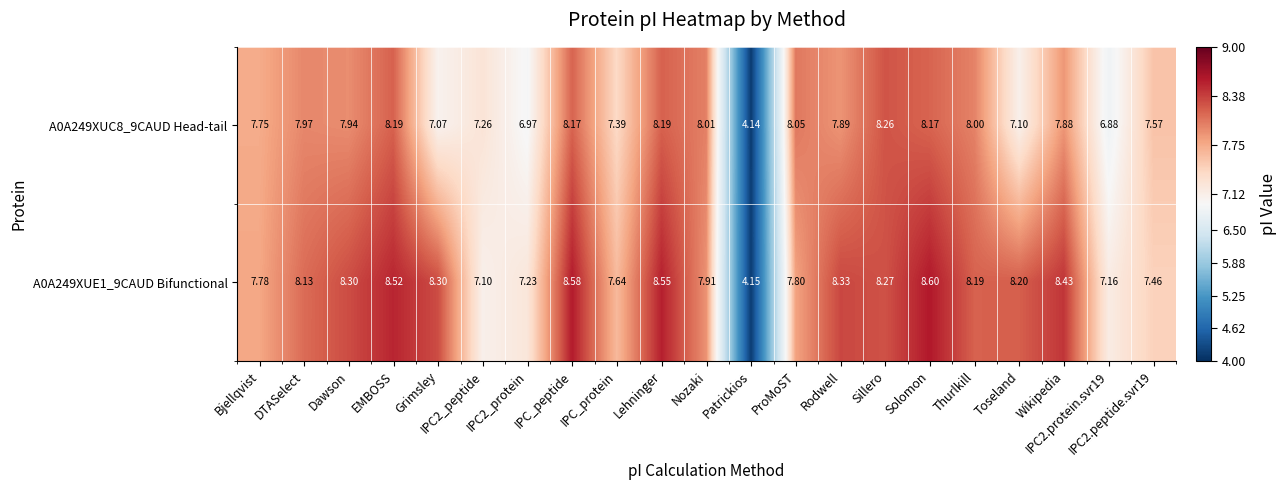

Which series has the largest range (max minus min)?

A0A249XUE1_9CAUD Bifunctional